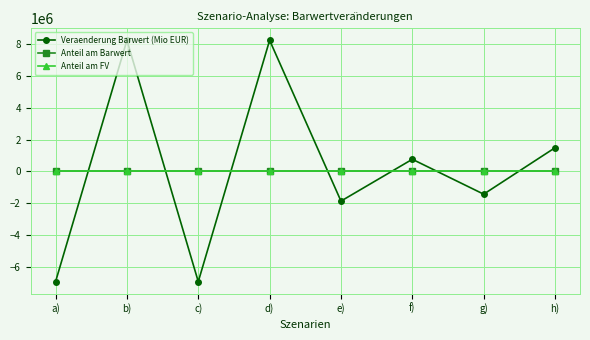

Does the chart display data point markers on the line(s)?

Yes